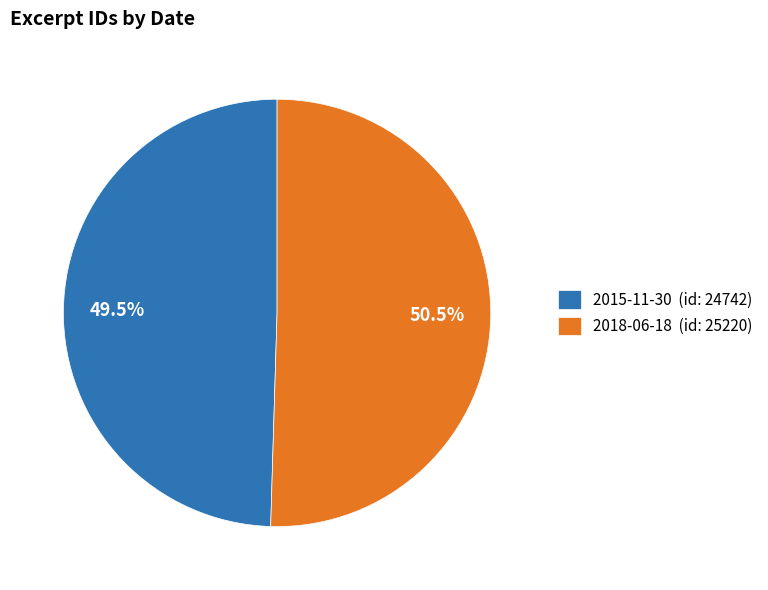

Which category has the biggest portion of the pie?

2018-06-18